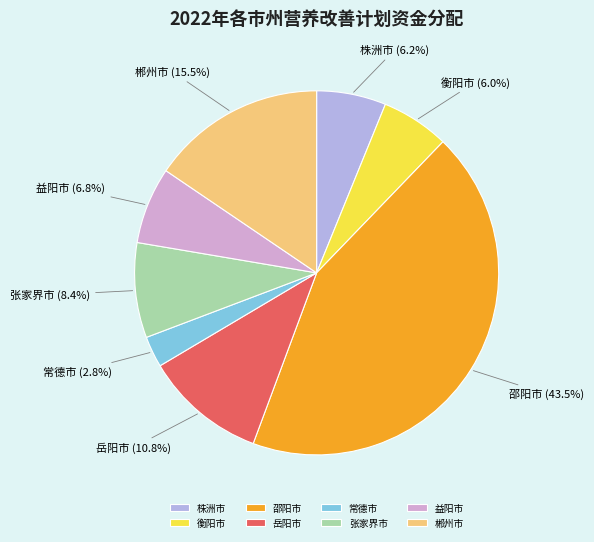

Combined, what portion of the pie is 株洲市 and 衡阳市?

12.2%